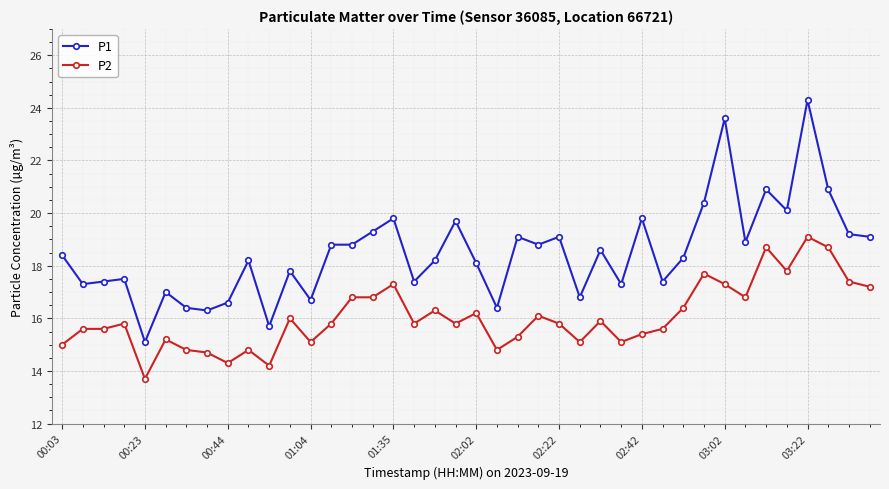

Which series has the widest spread of values?

P1